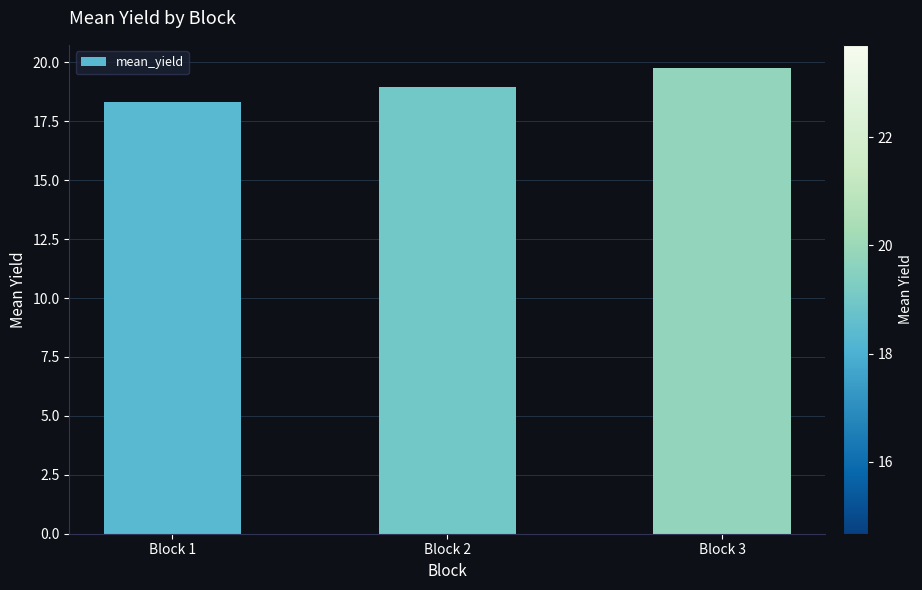

Where is the data nearest to the value 19?

Block 2